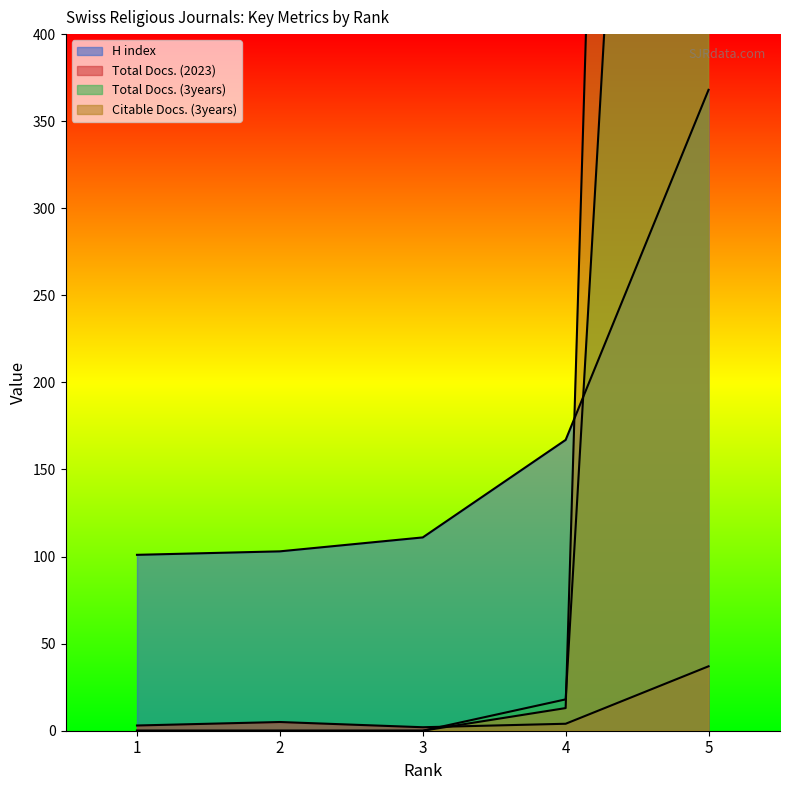

What is the sum of all Citable Docs. (3years) values?

2754